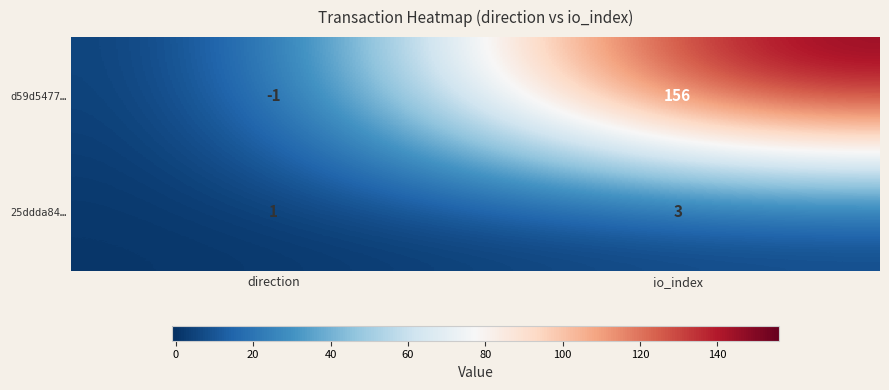

At io_index, list the series in order from largest to smallest.

d59d5477…, 25ddda84…